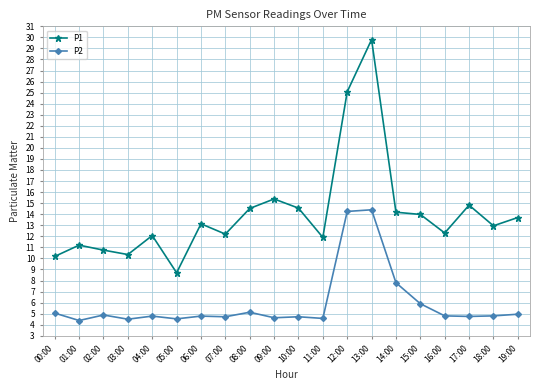

List the series in order of their peak value, highest first.

P1, P2